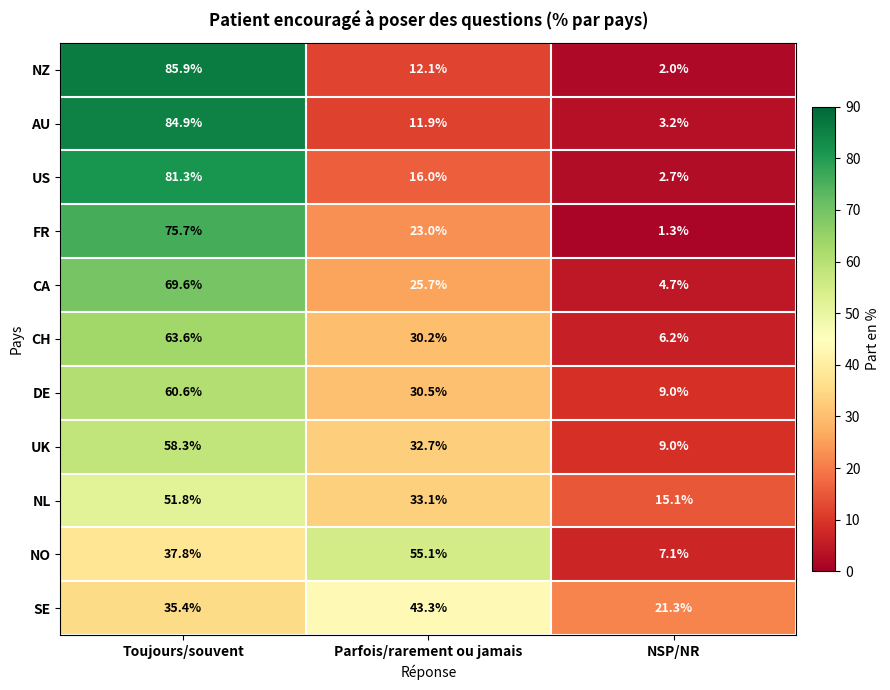

At which label does NO first exceed 37?

Toujours/souvent